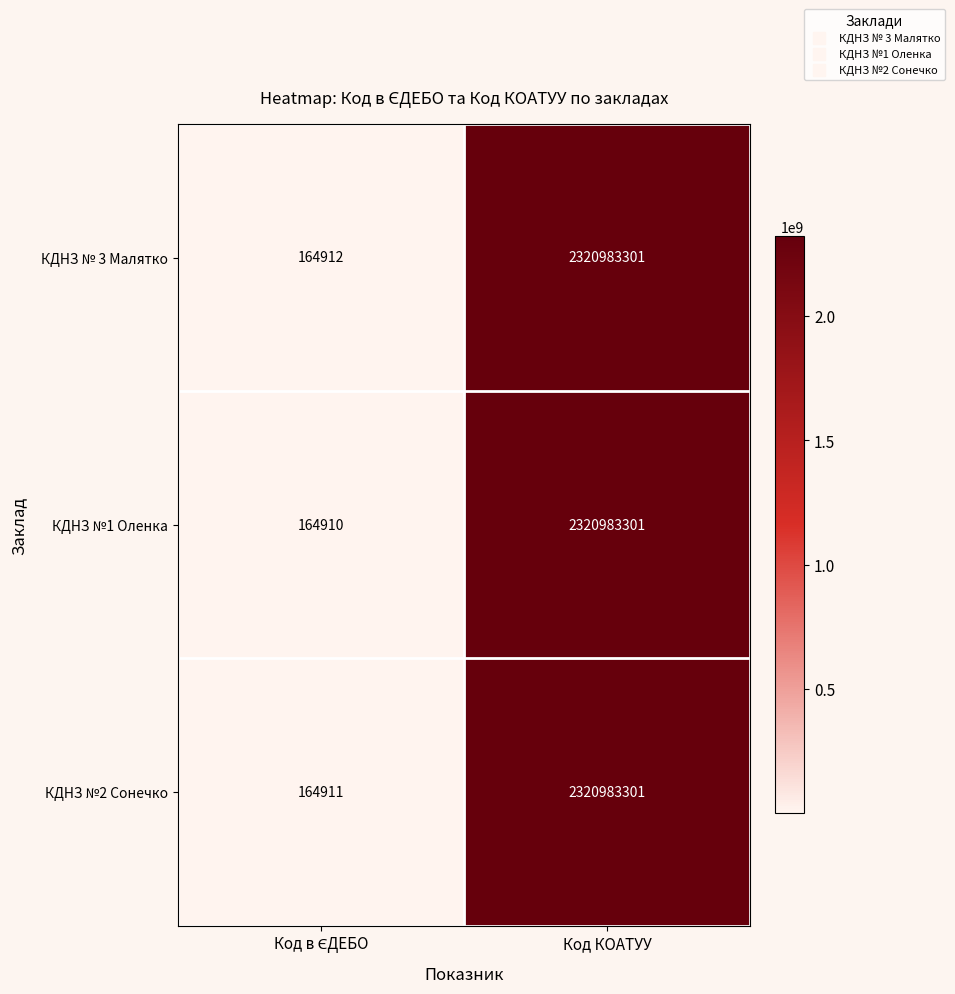

What is the minimum value shown in the chart?

164910